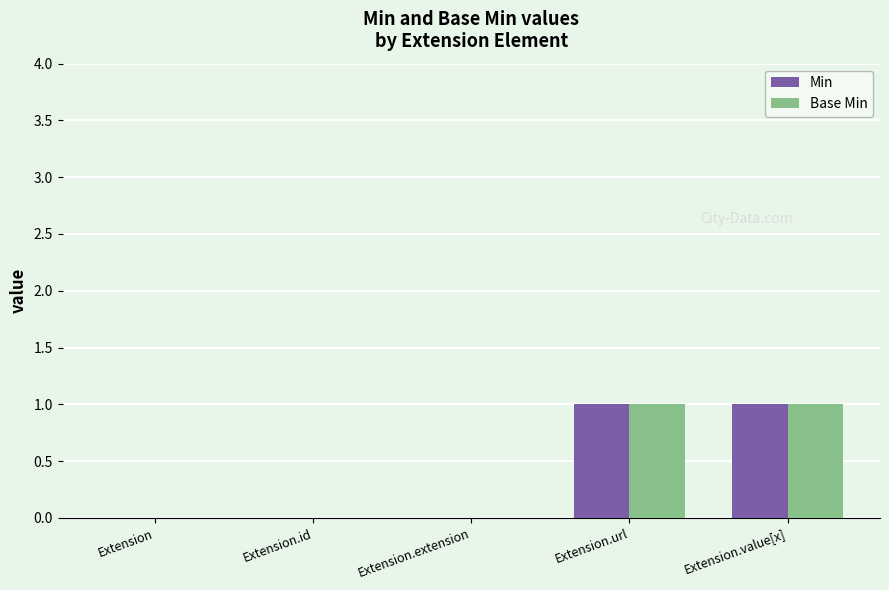

Is it true that Base Min equals 0 at Extension.extension?

True